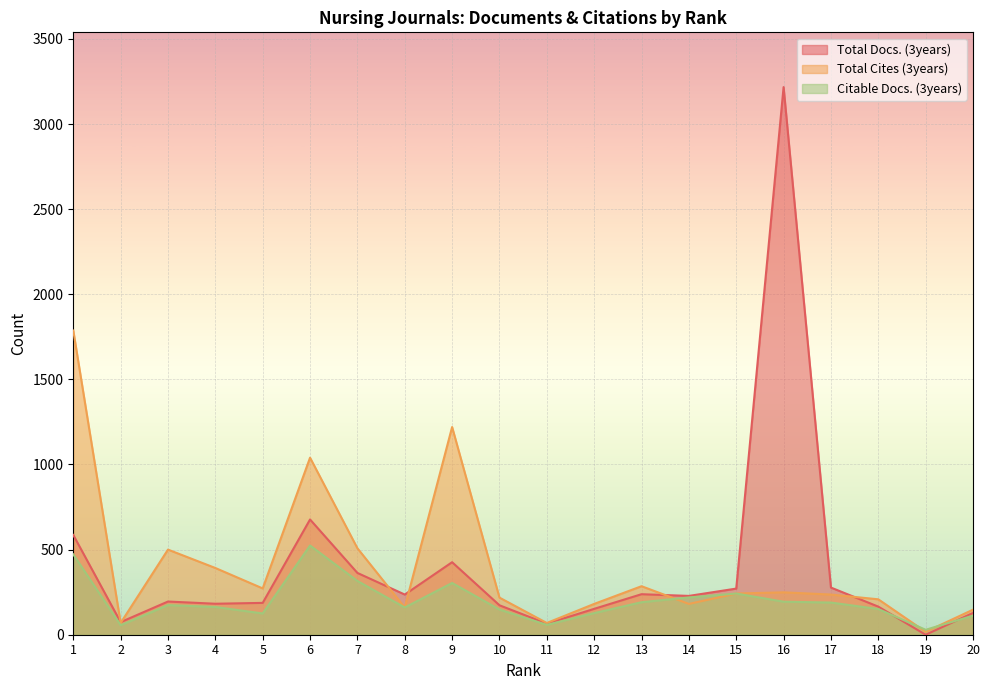

What are all the series names shown in the legend?

Total Docs. (3years), Total Cites (3years), Citable Docs. (3years)